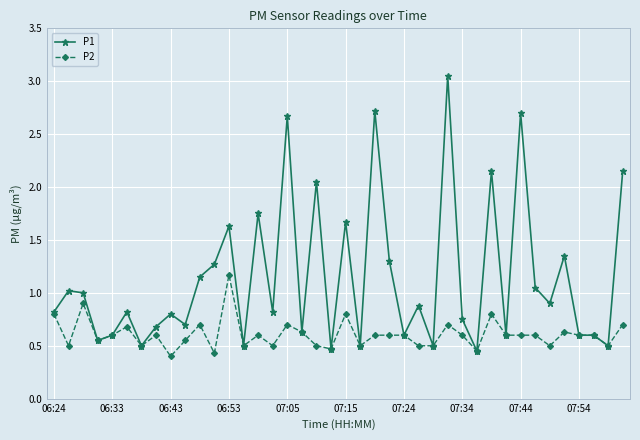

Which series has the widest spread of values?

P1